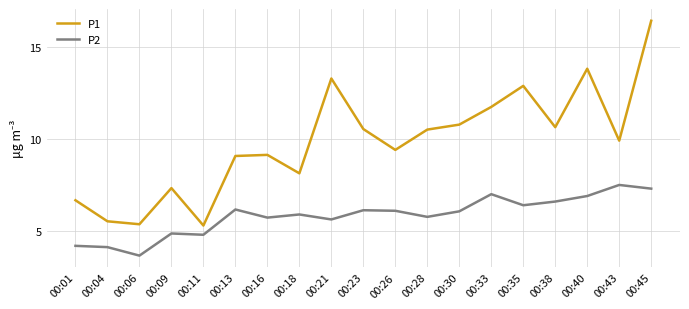

What are all the series names shown in the legend?

P1, P2